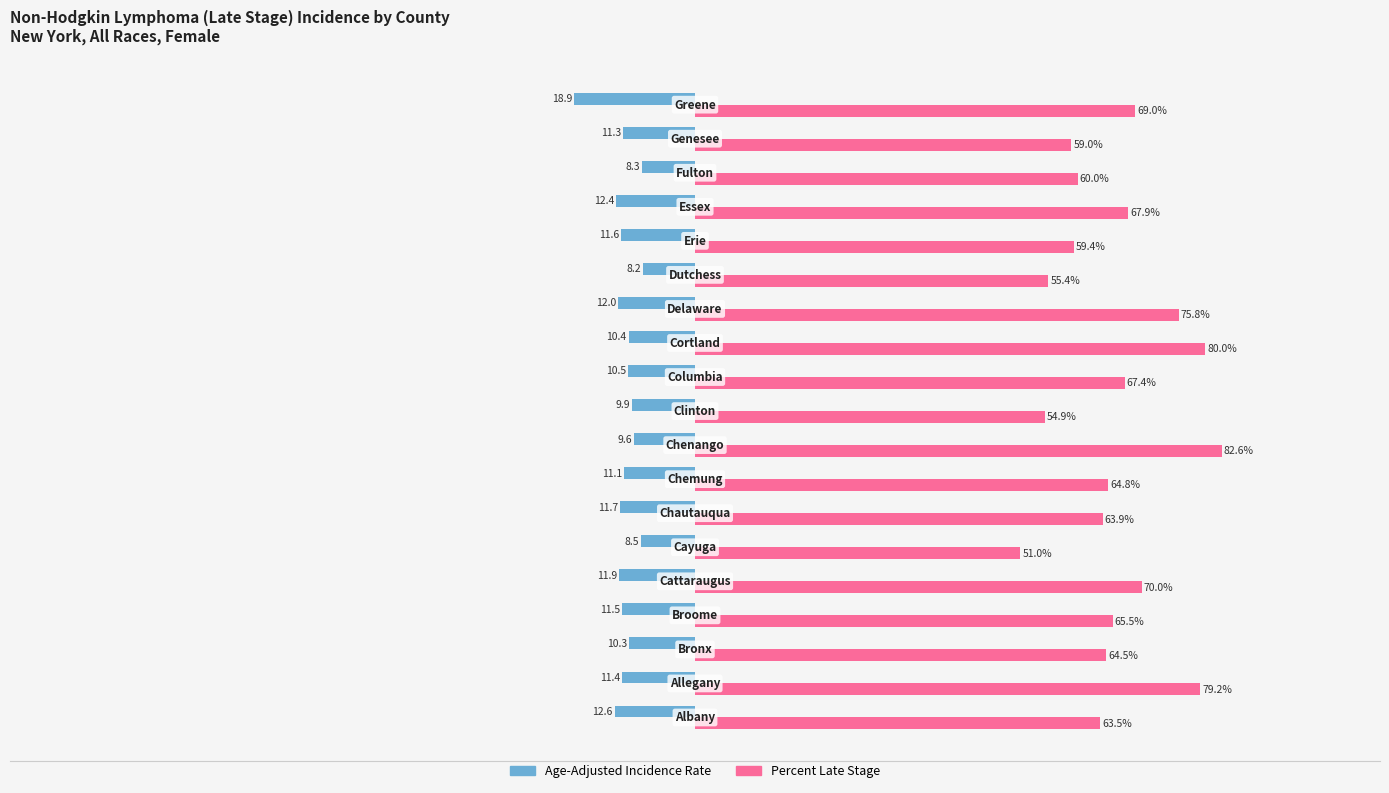

List the series in order of their overall mean, lowest first.

Age-Adjusted Incidence Rate, Percent Late Stage